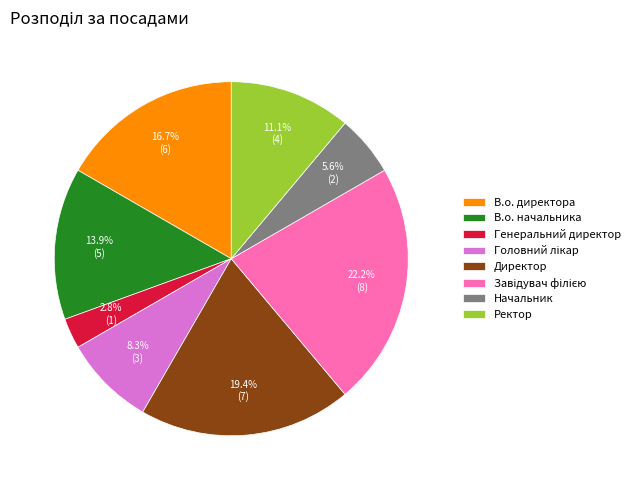

Approximately how many times larger is the value at Ректор compared to Генеральний директор?

4.0